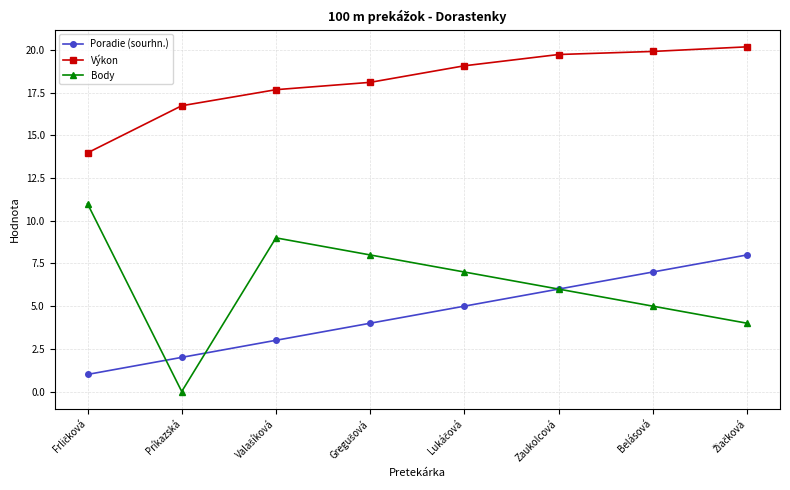

True or false: Výkon and Body intersect in this chart.

False